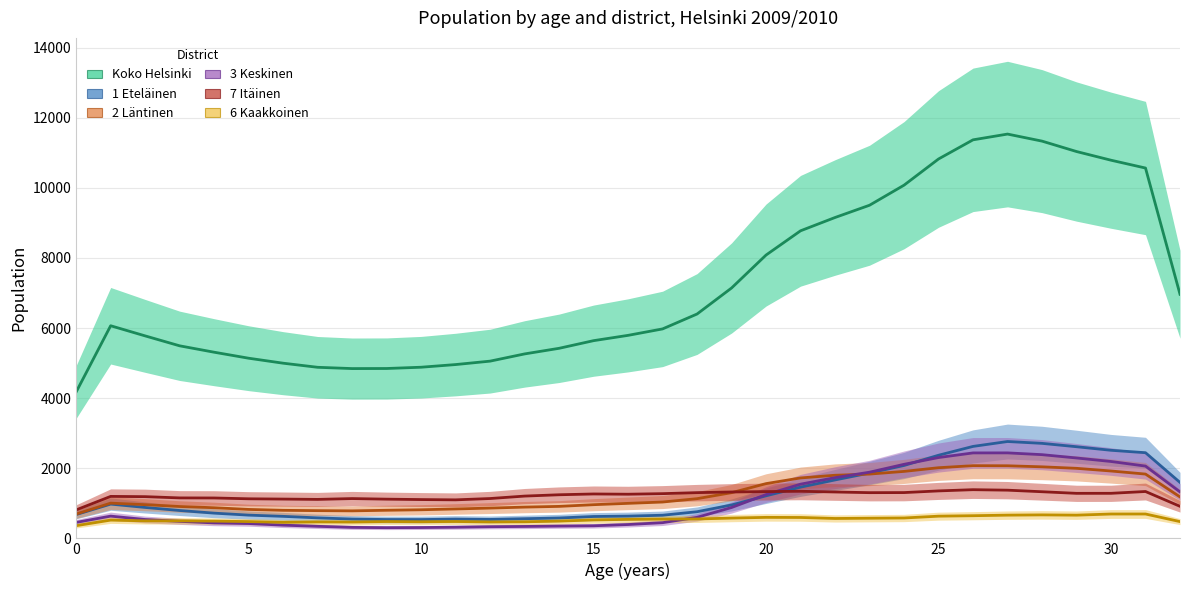

How many series are shown in this chart?

6